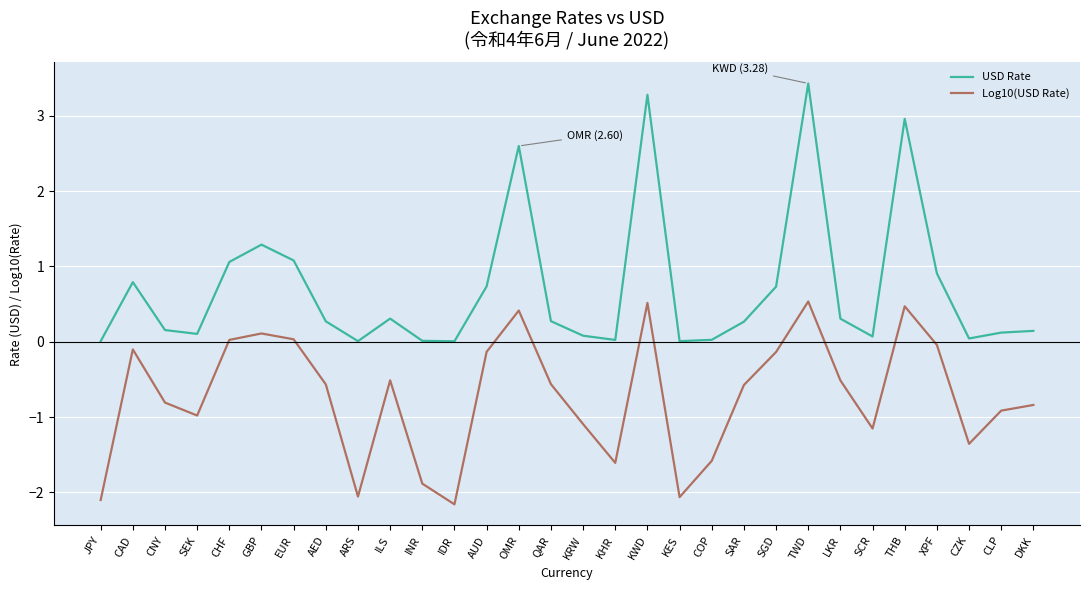

True or false: USD Rate and Log10(USD Rate) intersect in this chart.

False